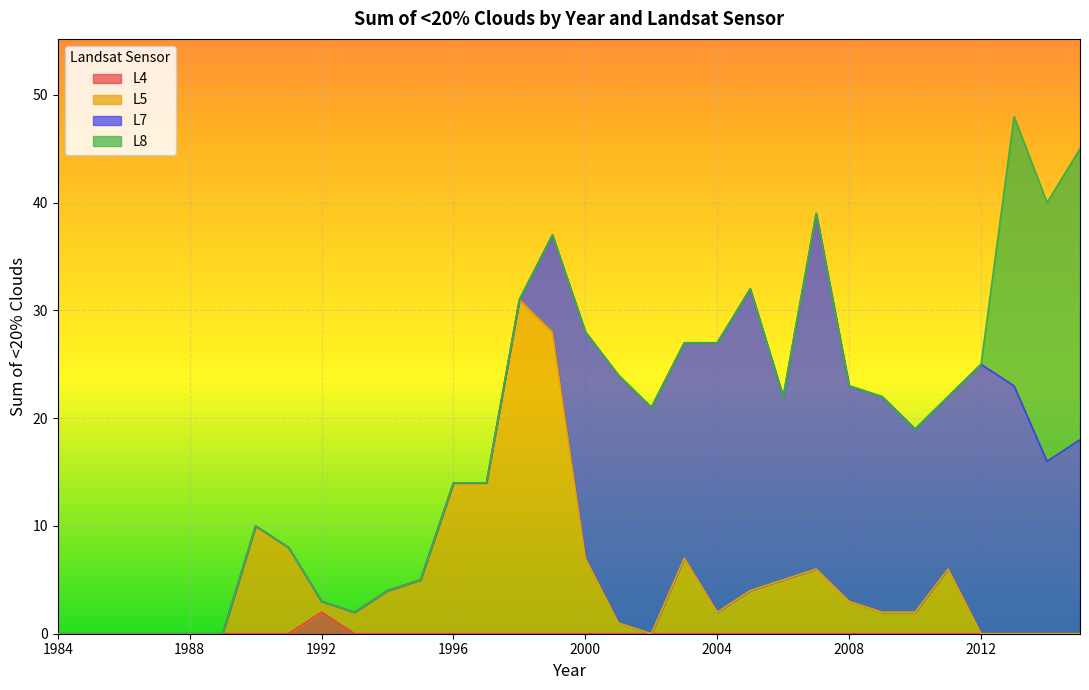

Is it true that L4 equals 0 at 1988?

True